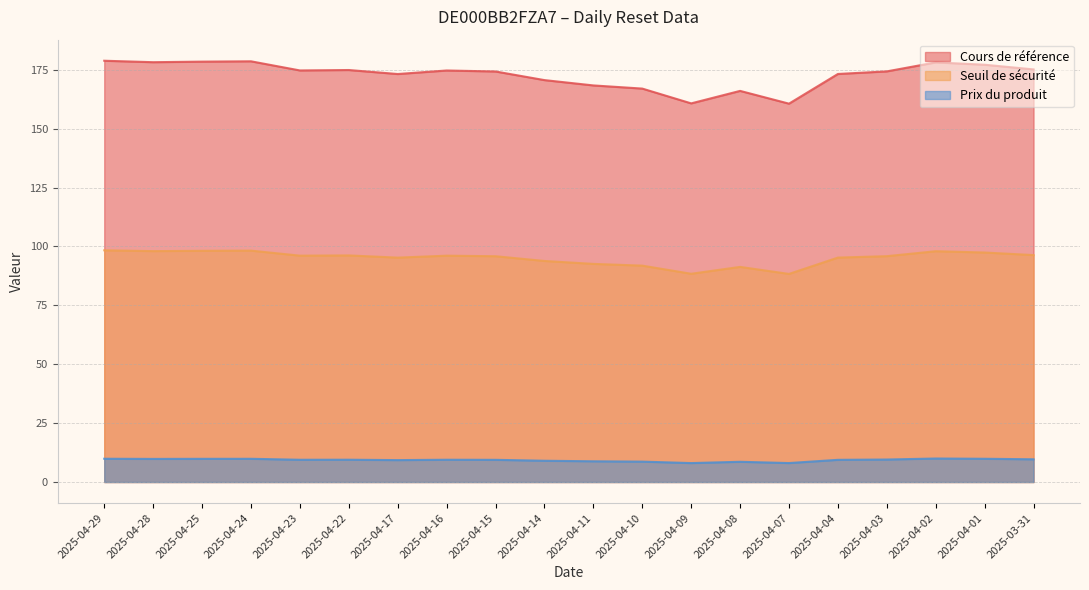

True or false: Cours de référence and Prix du produit intersect in this chart.

False